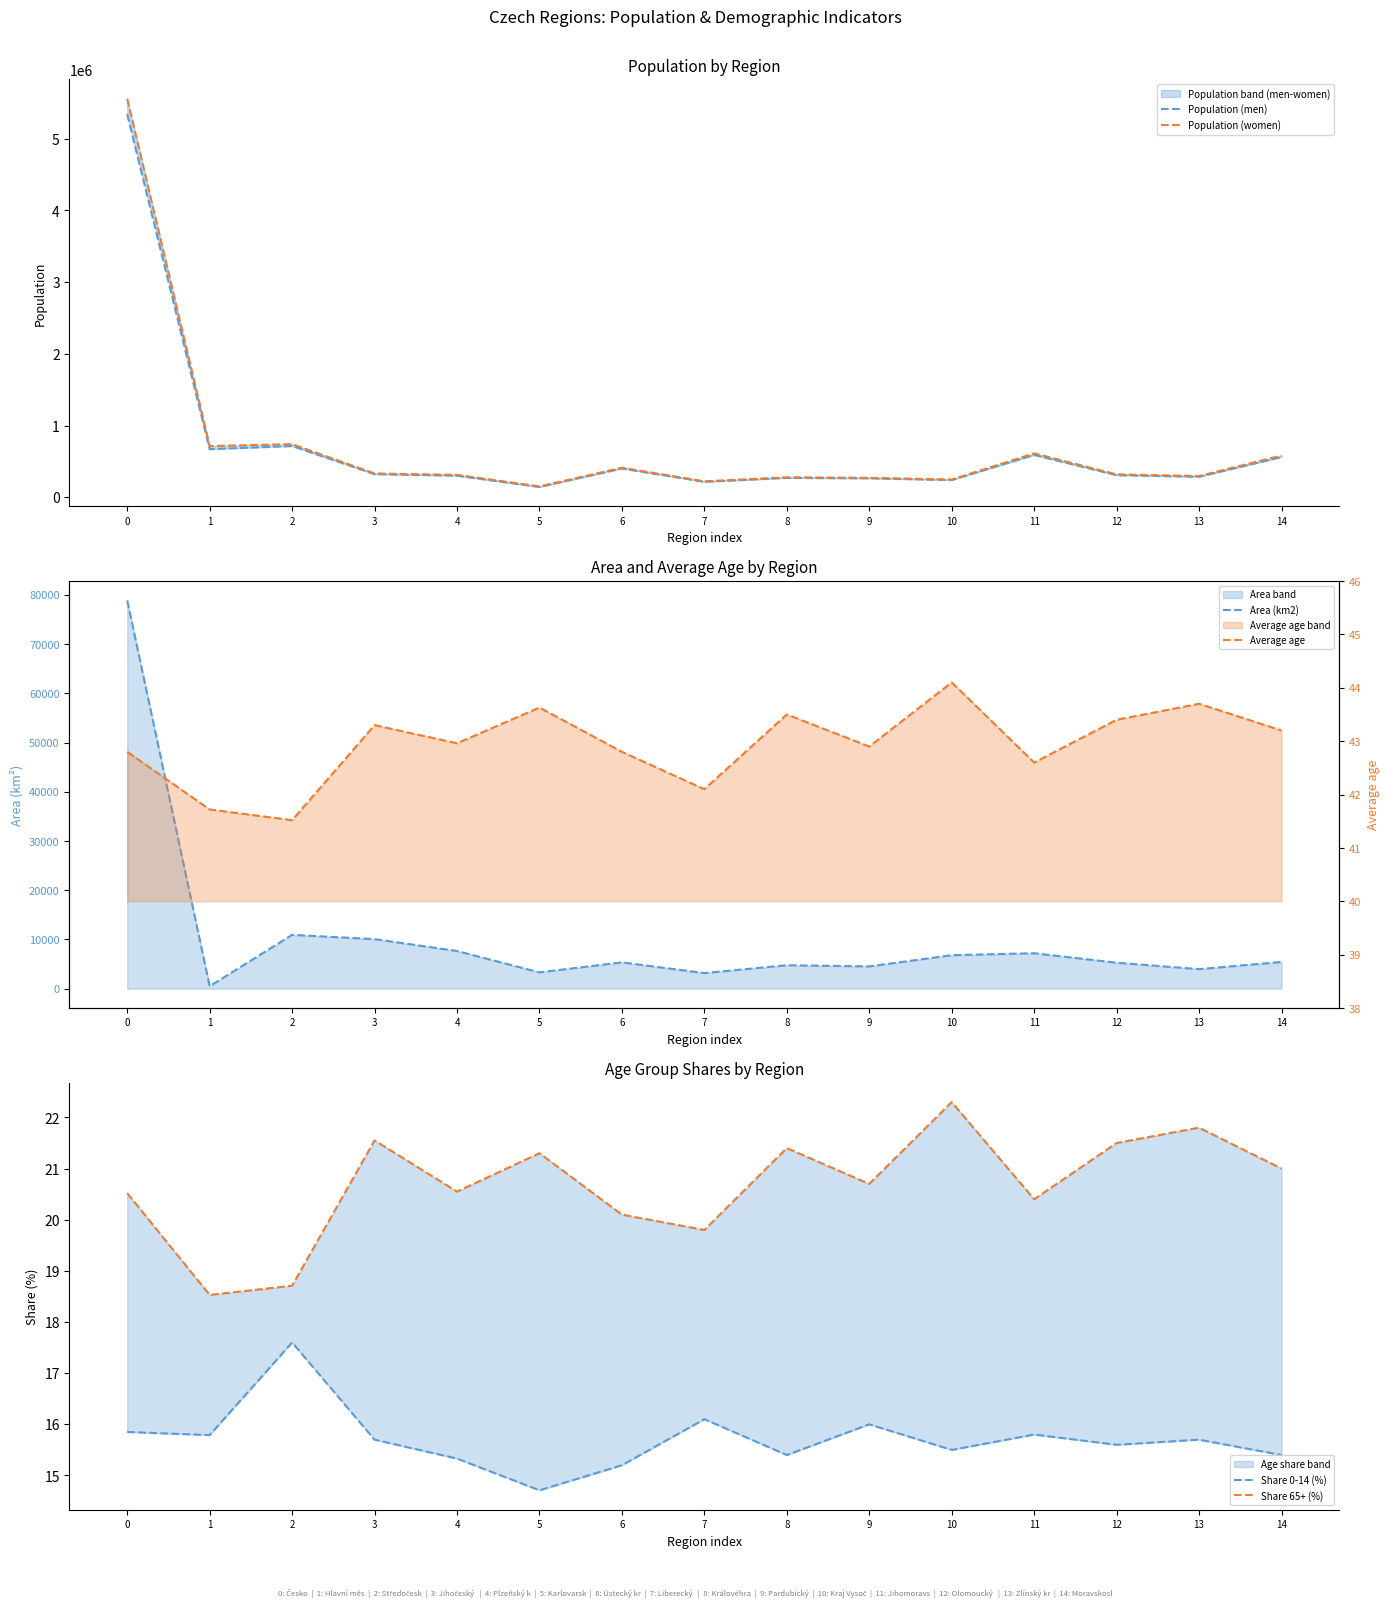

How many values in the Area (km2) series are below 5335?

7